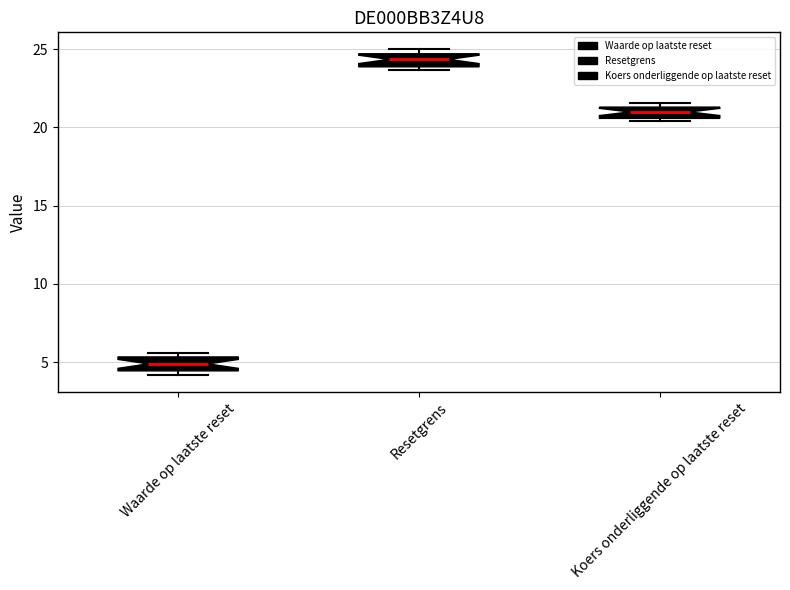

Where is the upper edge of the box for Resetgrens on the y-axis? The values are not printed on the chart, so give them approximately, as read against the axis.

24.5